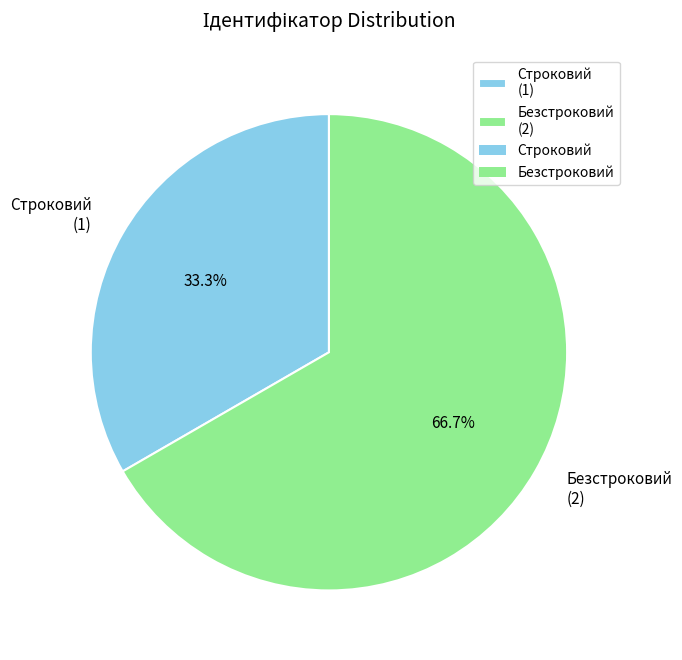

Do Строковий and Безстроковий together represent more than half of the pie?

Yes